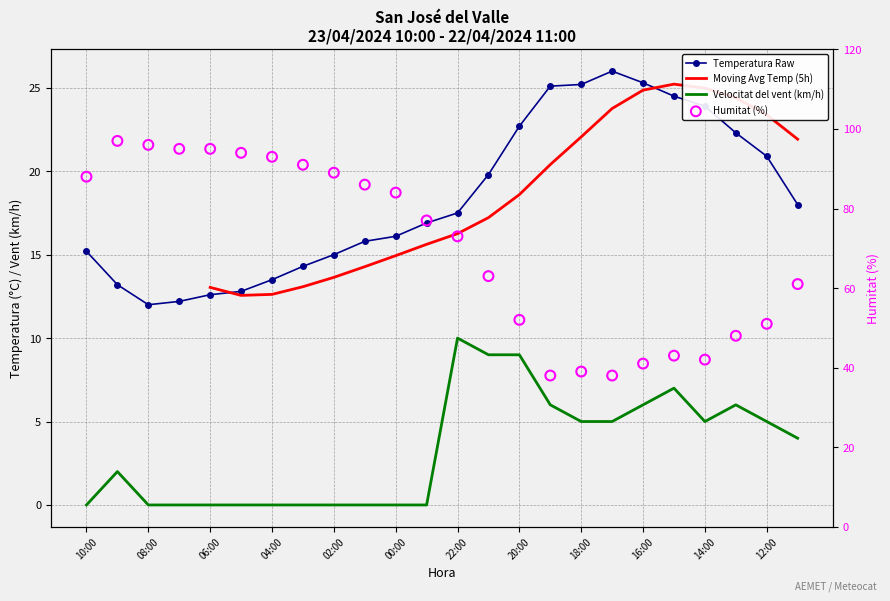

Which series has the largest total across all categories?

Humitat (%)